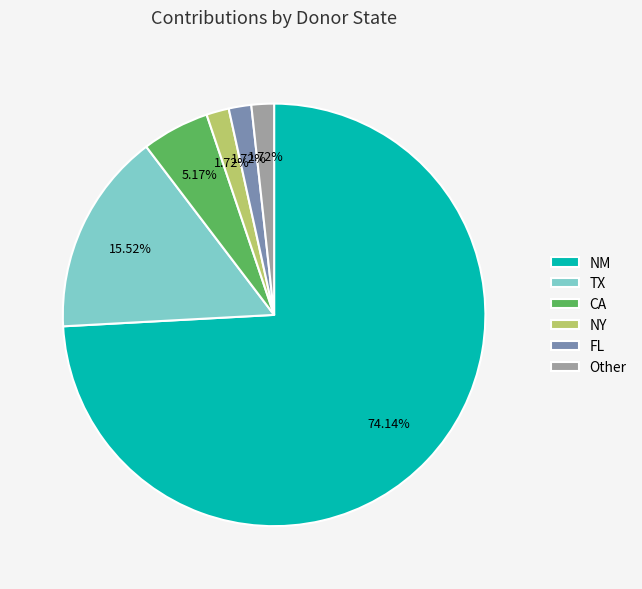

How many segments does this pie chart have?

6